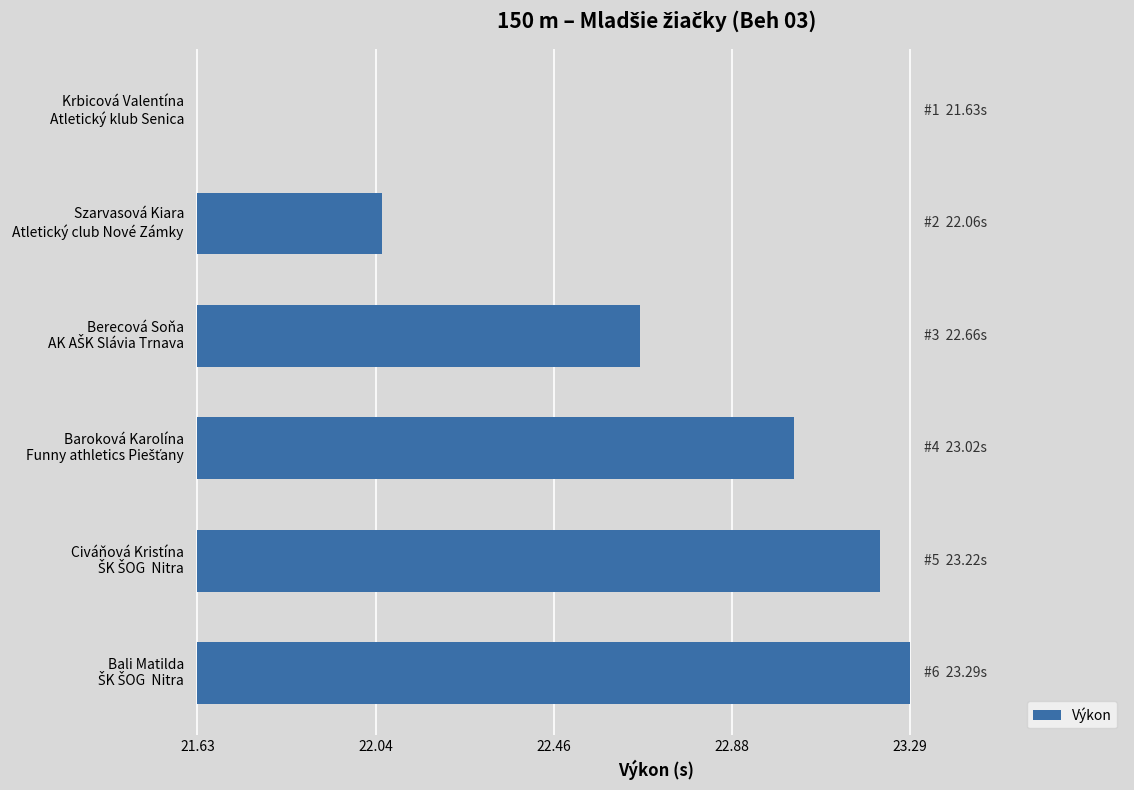

How many data points are less than 1?

2